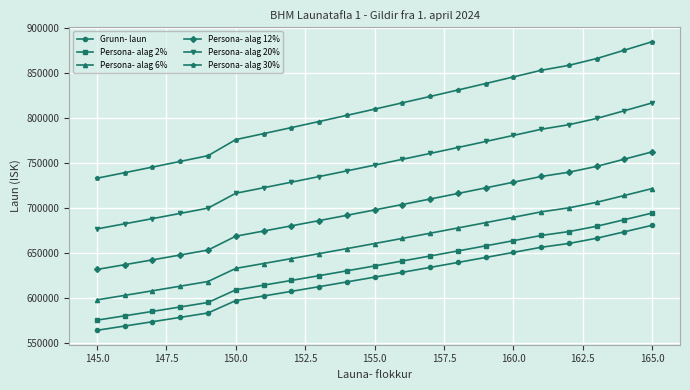

What are all the series names shown in the legend?

Grunn- laun, Persona- alag 2%, Persona- alag 6%, Persona- alag 12%, Persona- alag 20%, Persona- alag 30%